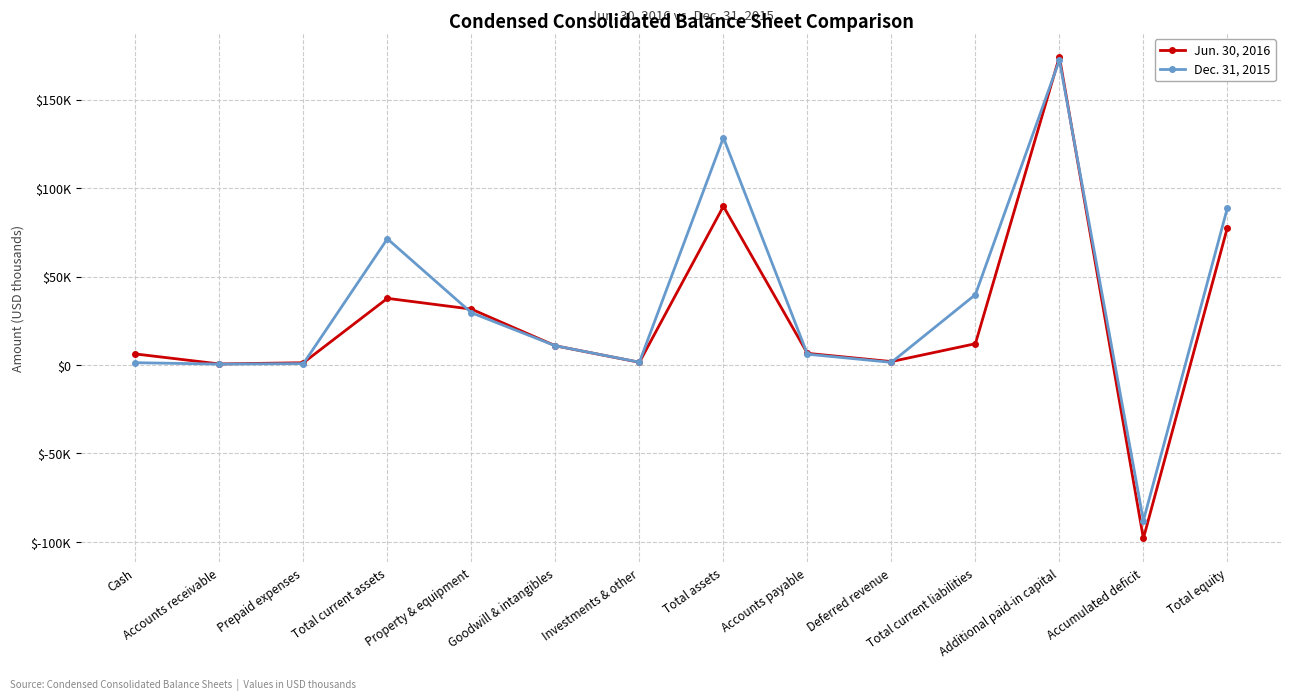

Is this an area chart (filled region under the line)?

No